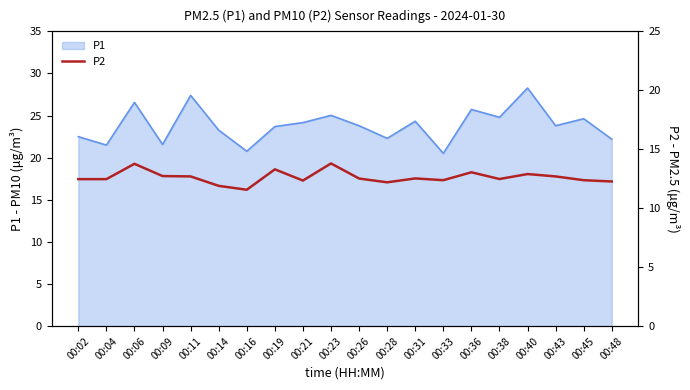

Where is the data nearest to the value 12?

00:14